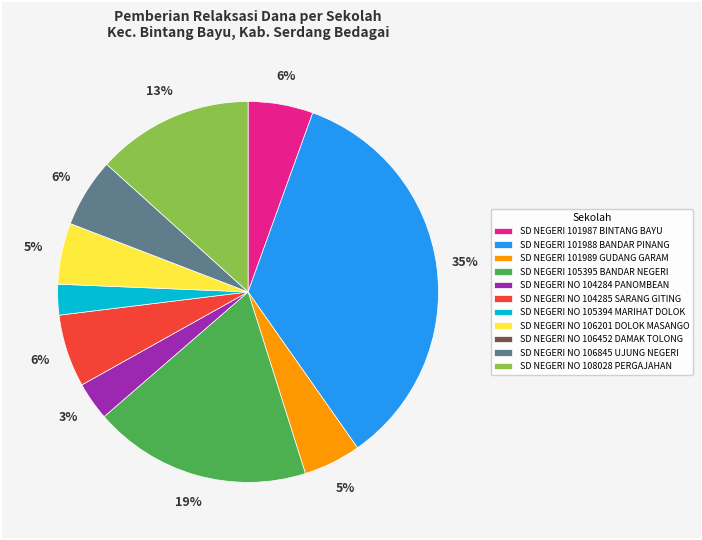

Which has a higher value, SD NEGERI 101988 BANDAR PINANG or SD NEGERI NO 108028 PERGAJAHAN?

SD NEGERI 101988 BANDAR PINANG